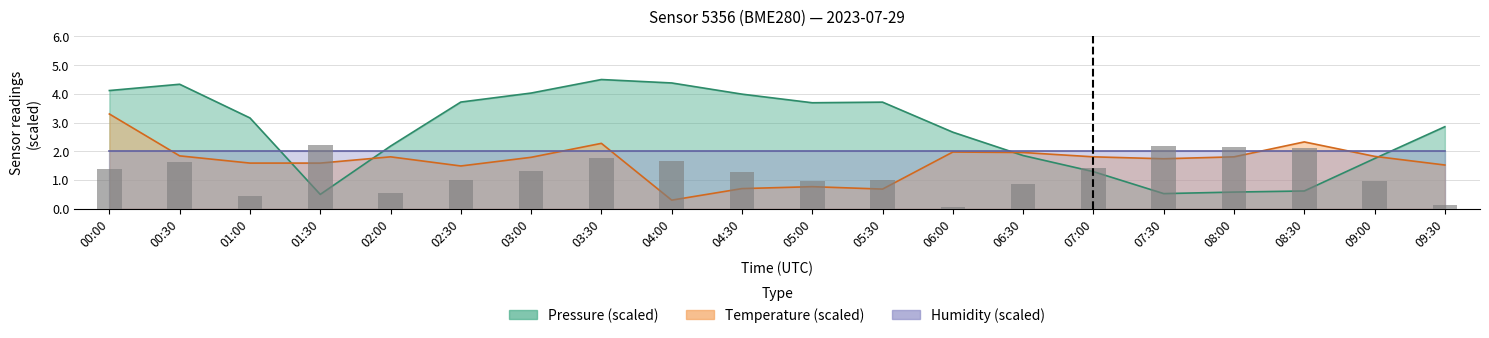

What is the average value of the pressure series?

2.7